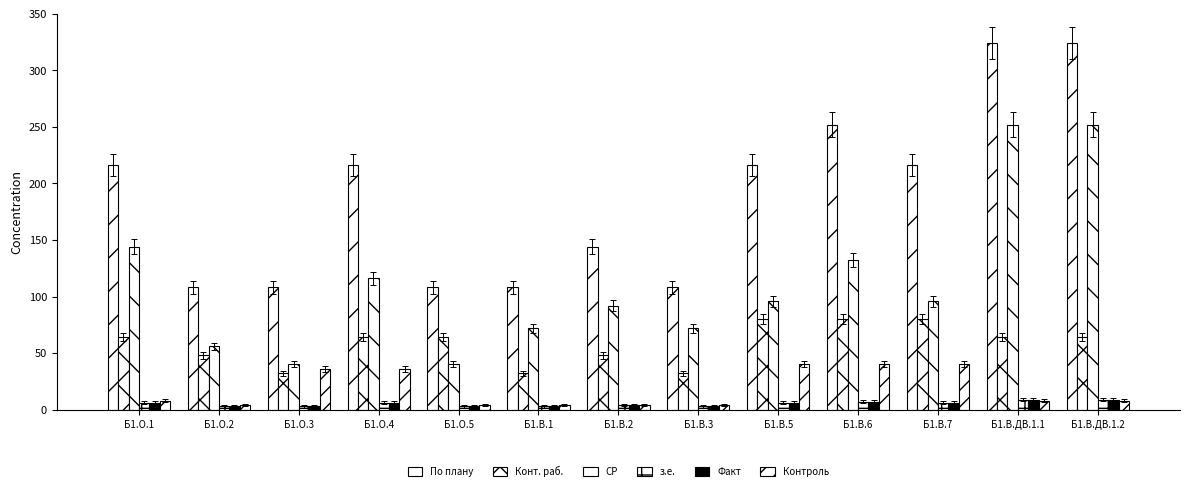

What is the total value across all series at Б1.В.5?

444